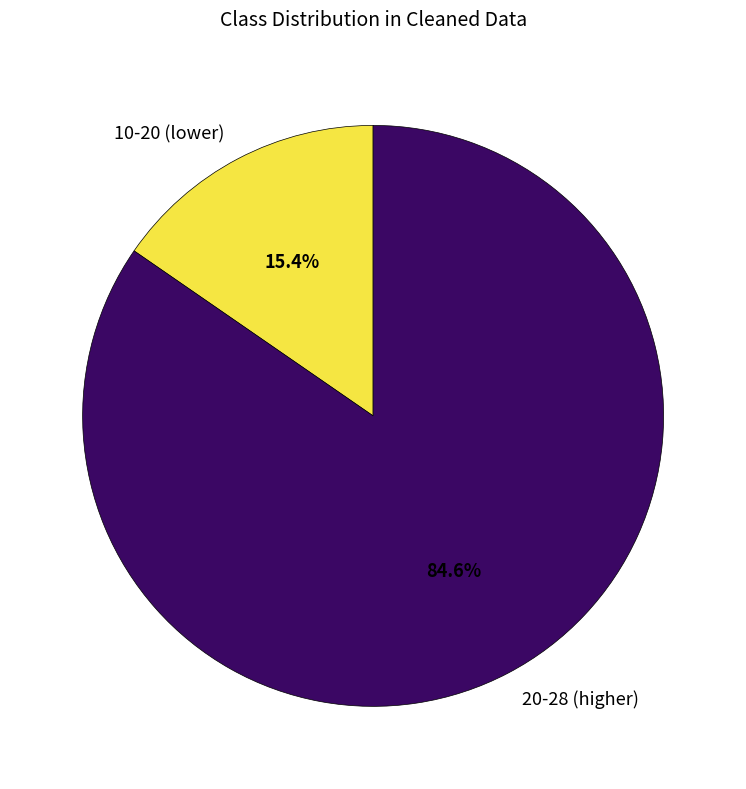

What percentage do 10-20 (lower) and 20-28 (higher) together represent?

100.0%